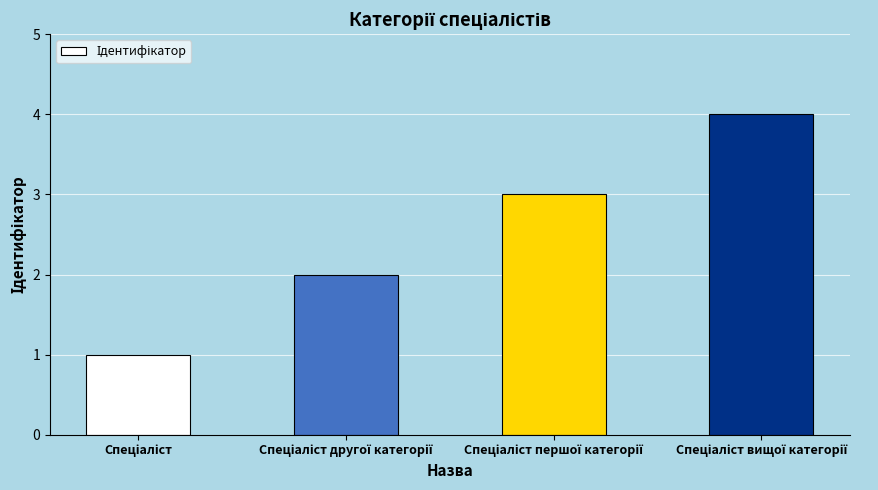

What is the maximum value shown in the chart?

4